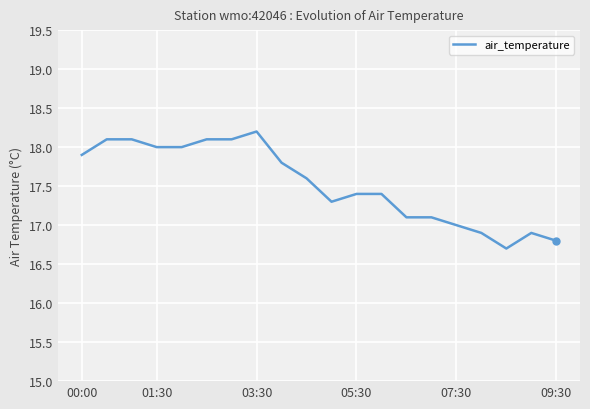

Does the chart display data point markers on the line(s)?

No